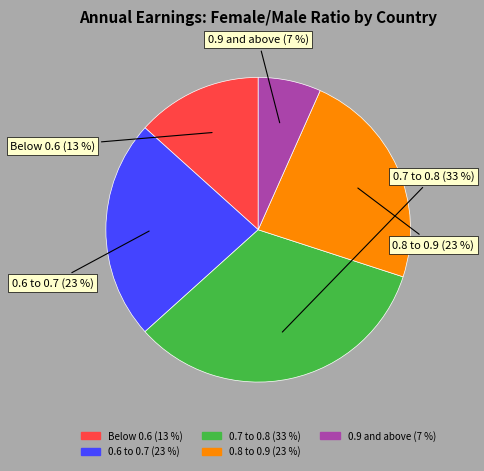

Does any single category account for the majority?

No